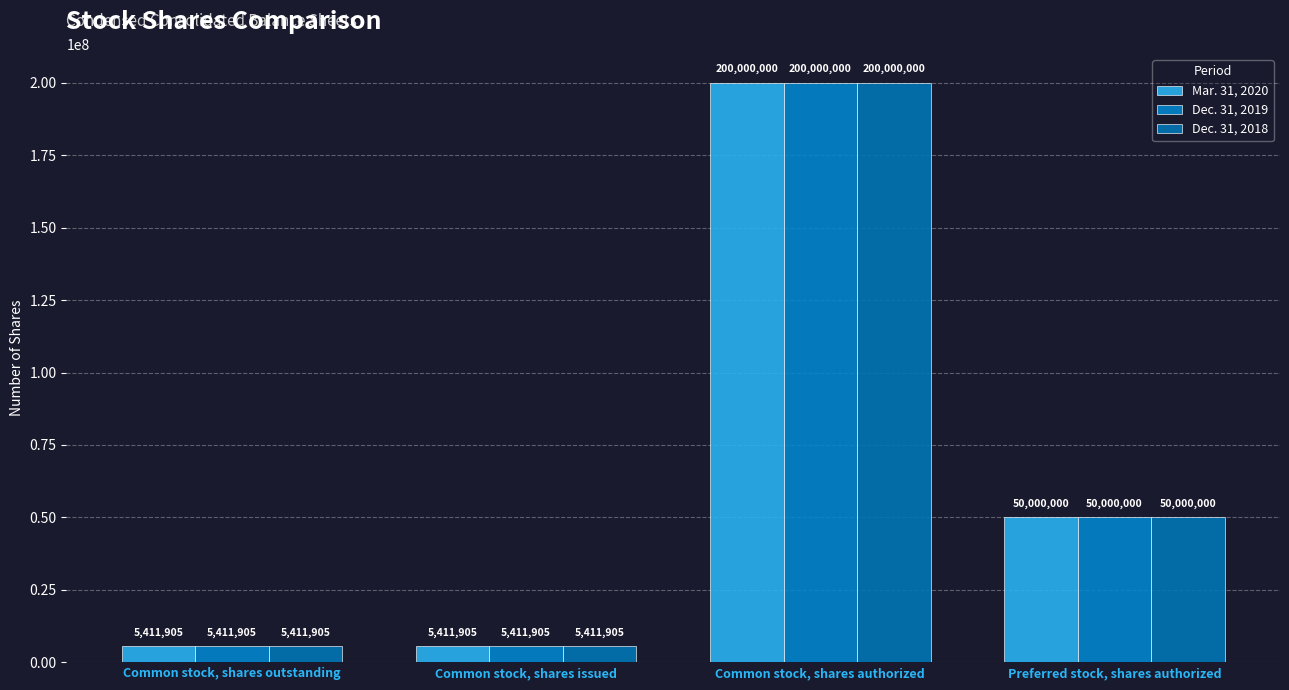

At which category is the sum across all series the highest?

Common stock, shares authorized